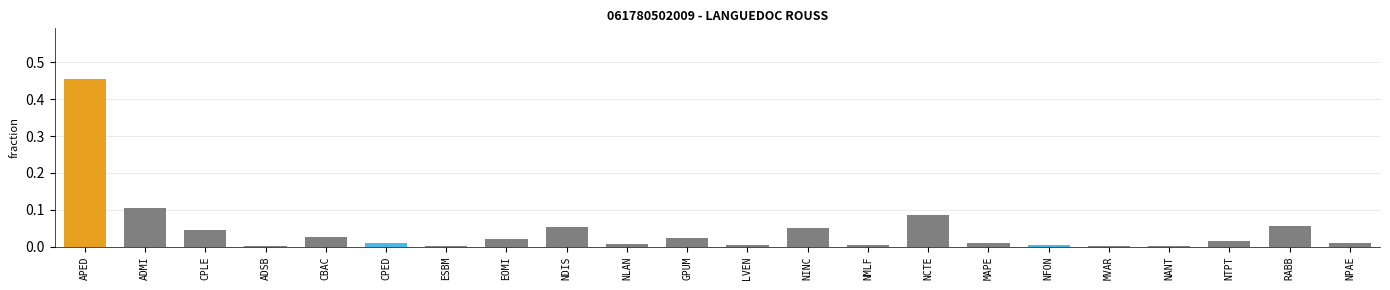

Which label corresponds to the largest value in the chart?

APED